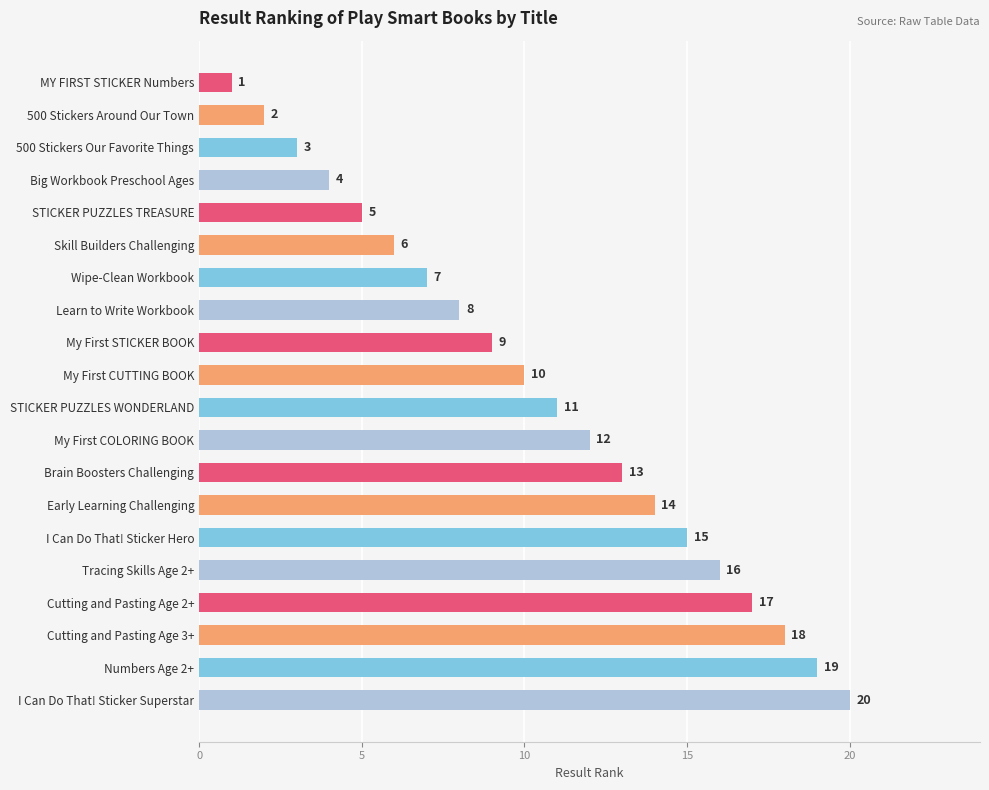

What position from the top is Skill Builders Challenging?

6